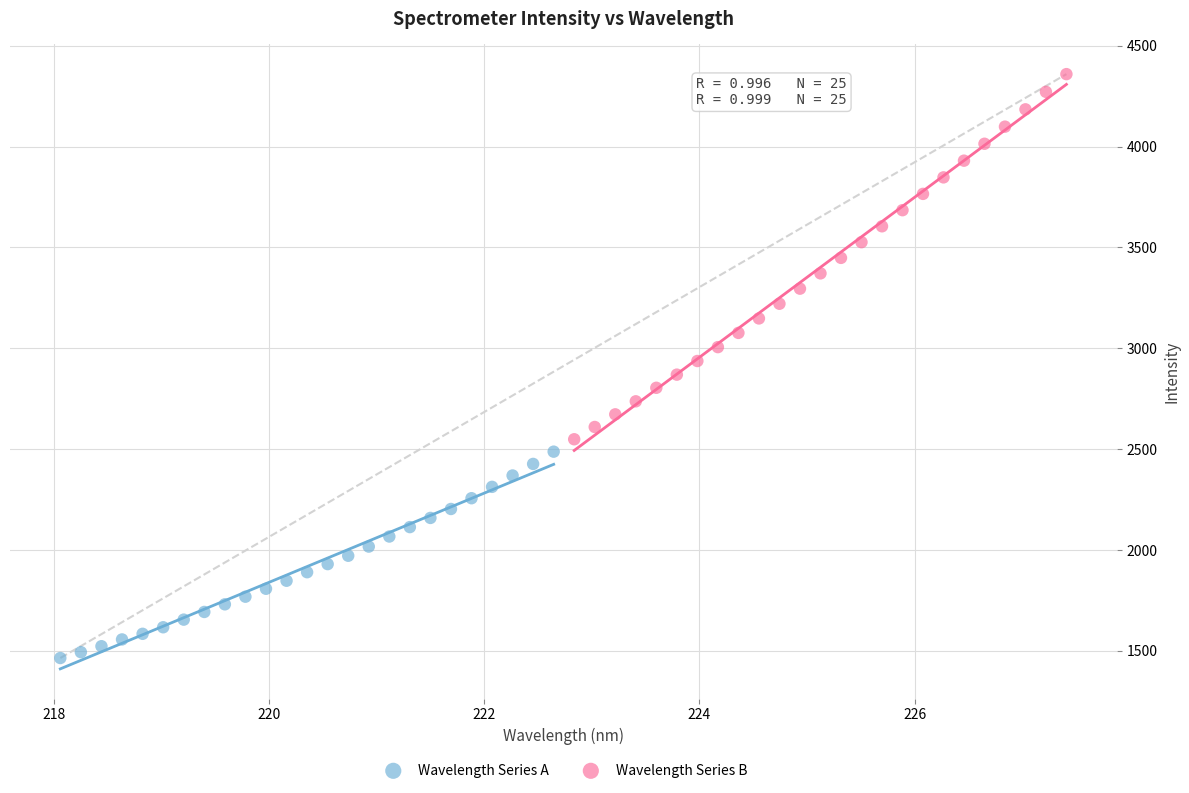

Which series contains the highest Y value?

Wavelength Series B